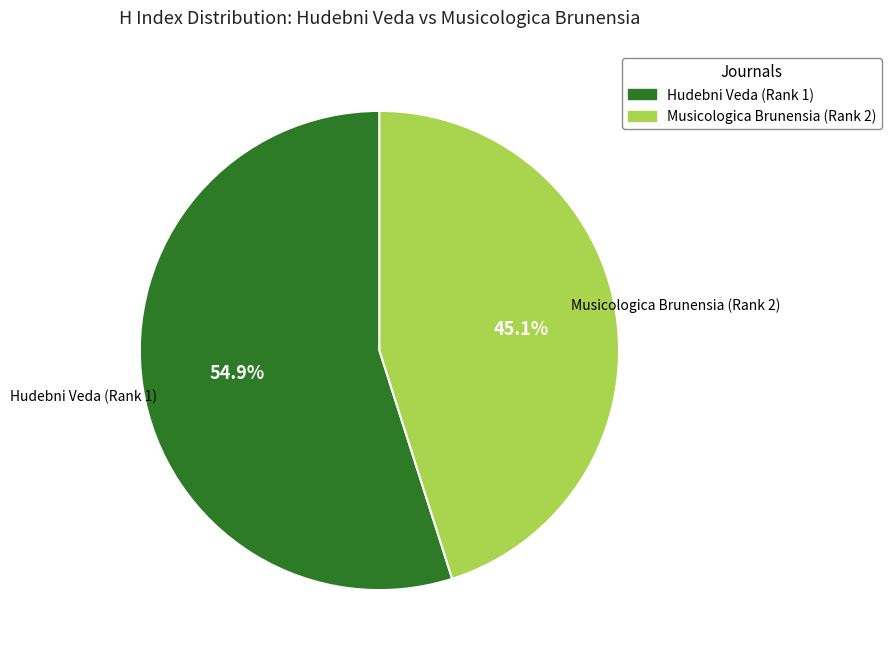

To the nearest percent, what portion does Musicologica Brunensia (Rank 2) represent?

45%